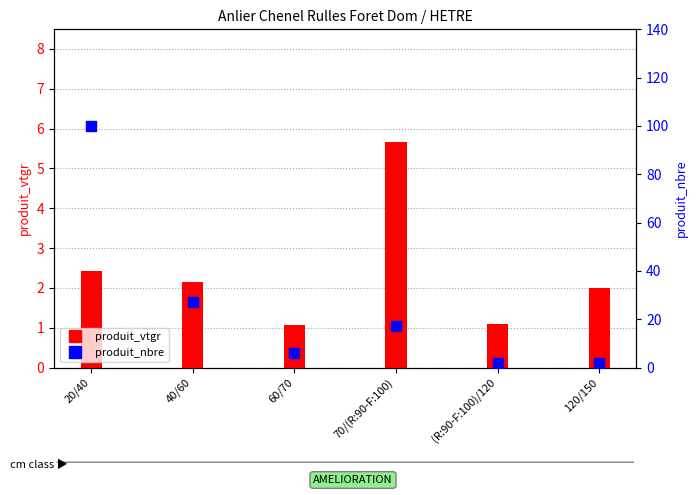

Which series has the largest total across all categories?

produit_nbre